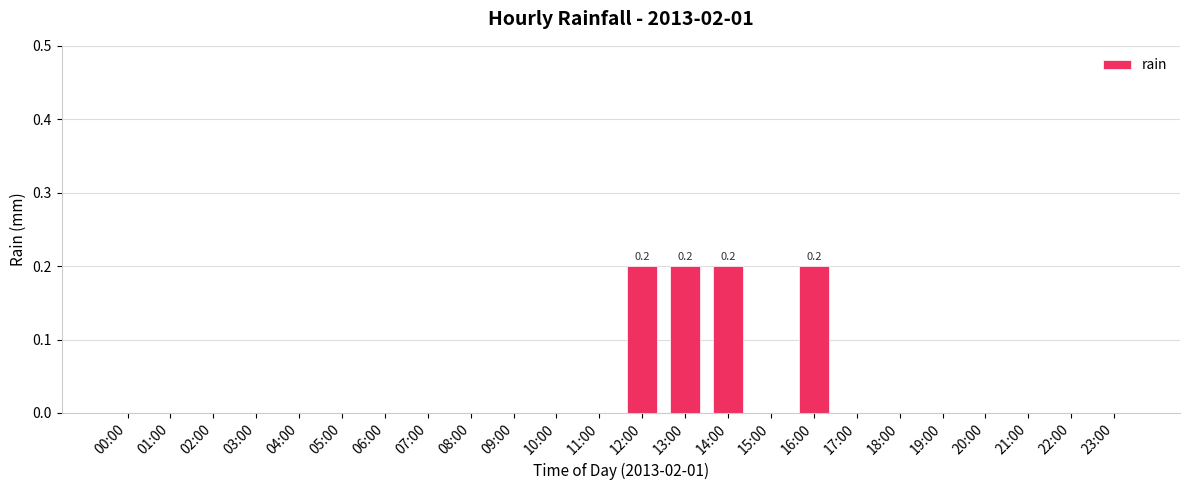

Between 08:00 and 12:00, which is larger?

12:00